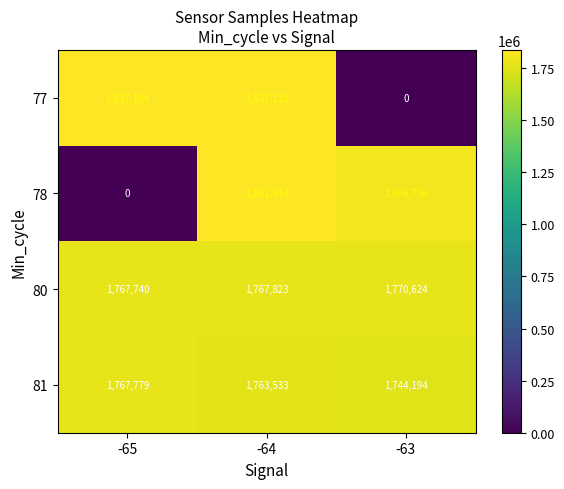

At -65, list the series in order from largest to smallest.

77, 81, 80, 78